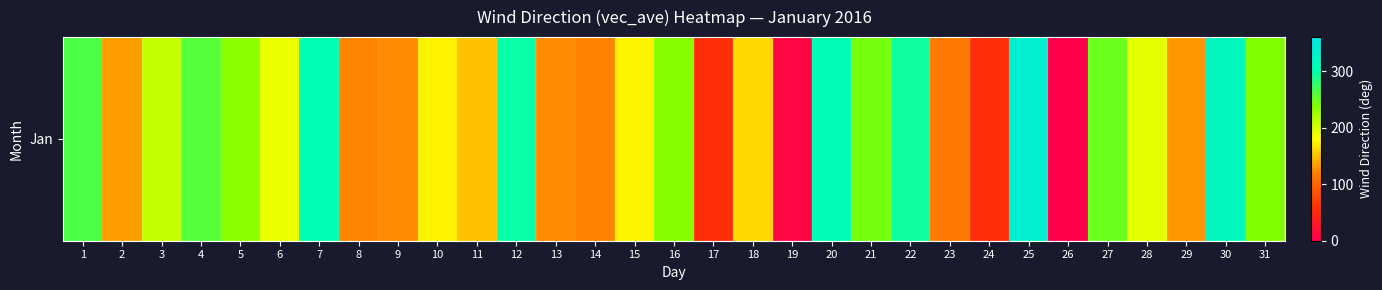

Reading right to left, extract all data points from this chart.

31=239.8	30=314.9	29=131.8	28=191.6	27=249.0	26=0.0	25=334.6	24=54.8	23=116.0	22=293.6	21=243.6	20=302.4	19=8.1	18=162.1	17=54.3	16=236.3	15=175.3	14=121.5	13=125.3	12=296.5	11=150.7	10=174.1	9=126.0	8=122.9	7=300.9	6=189.4	5=233.6	4=259.0	3=207.3	2=133.8	1=263.5